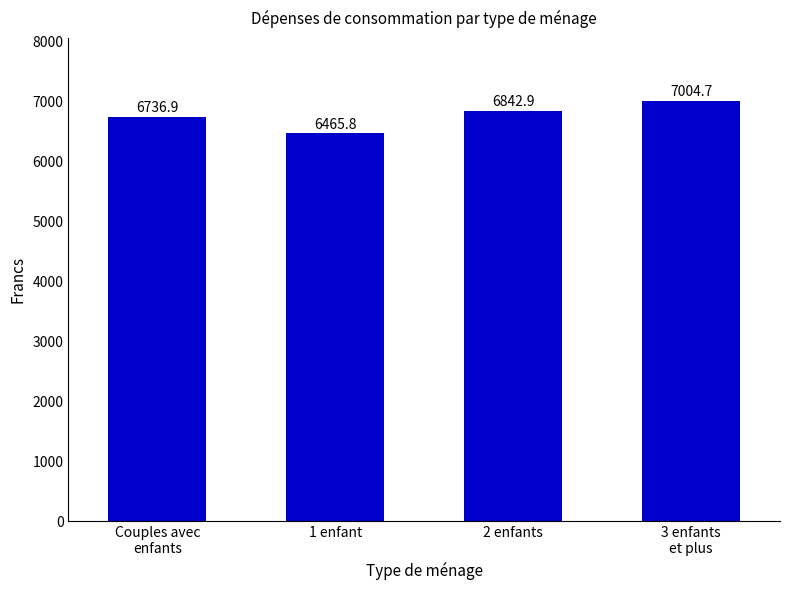

How many data points are less than 6842?

2